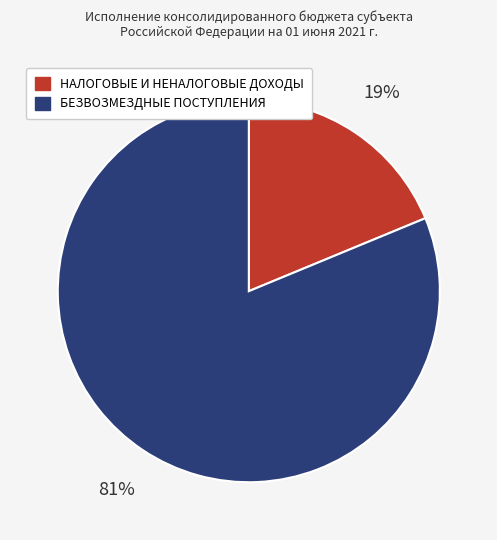

To the nearest percent, what is the average slice percentage?

50%